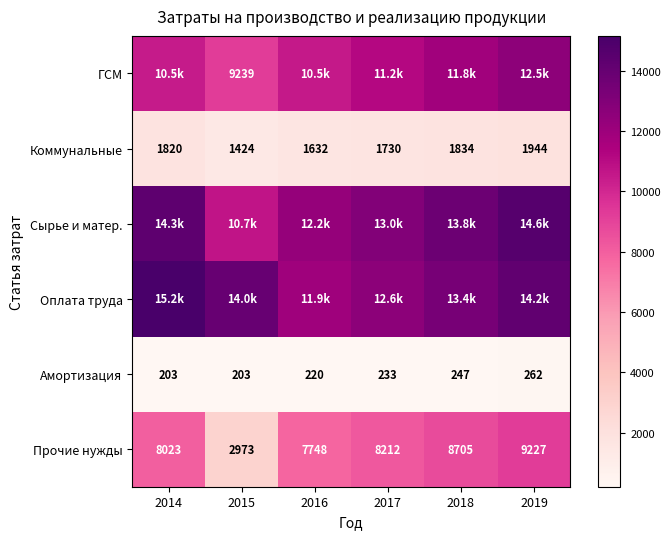

True or false: Прочие нужды has a value of 8023 at 2014.

True